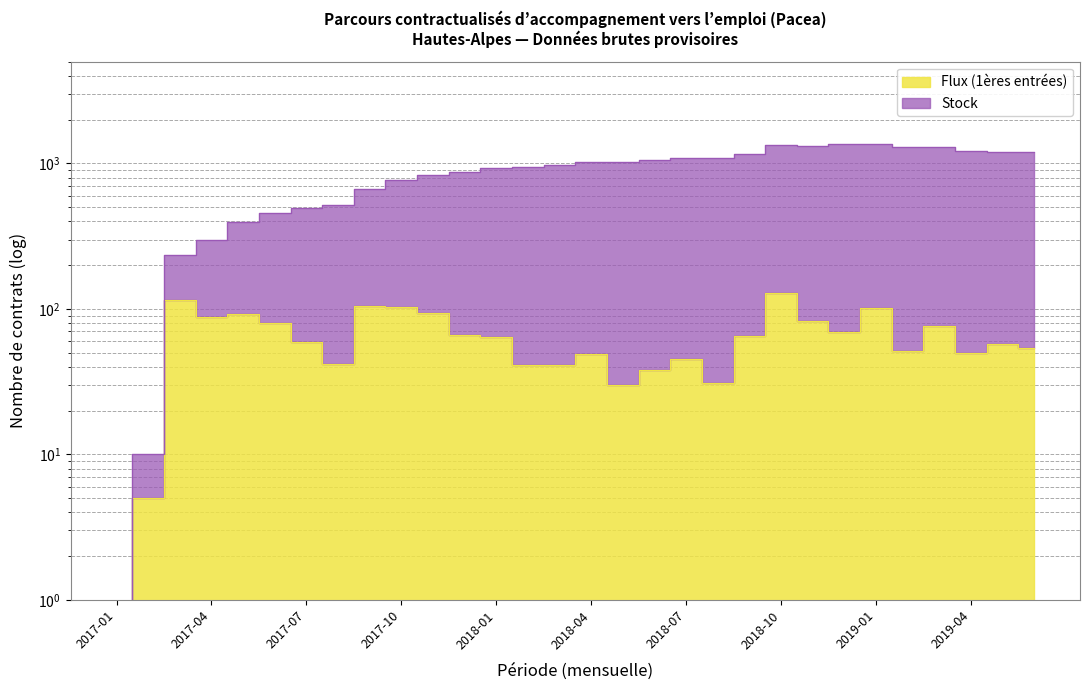

Rank the series by their maximum value, from highest to lowest.

Stock, Flux (1ères entrées)